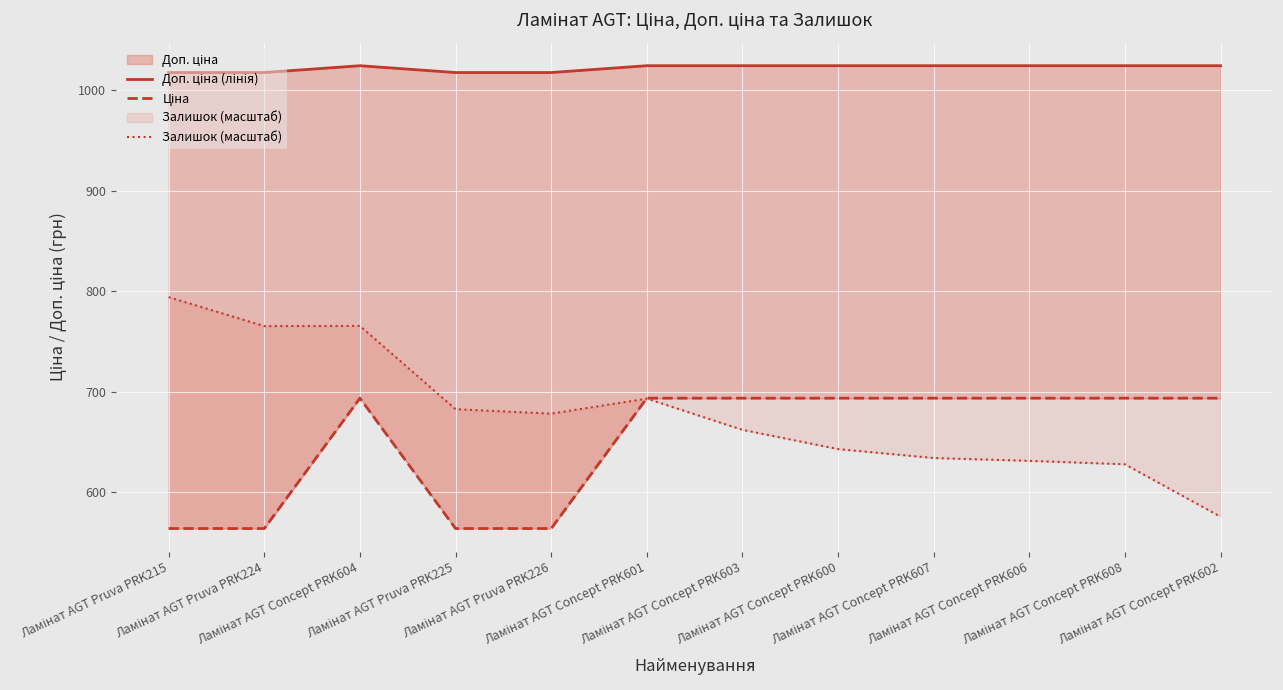

What is the greatest value displayed?

1024.6